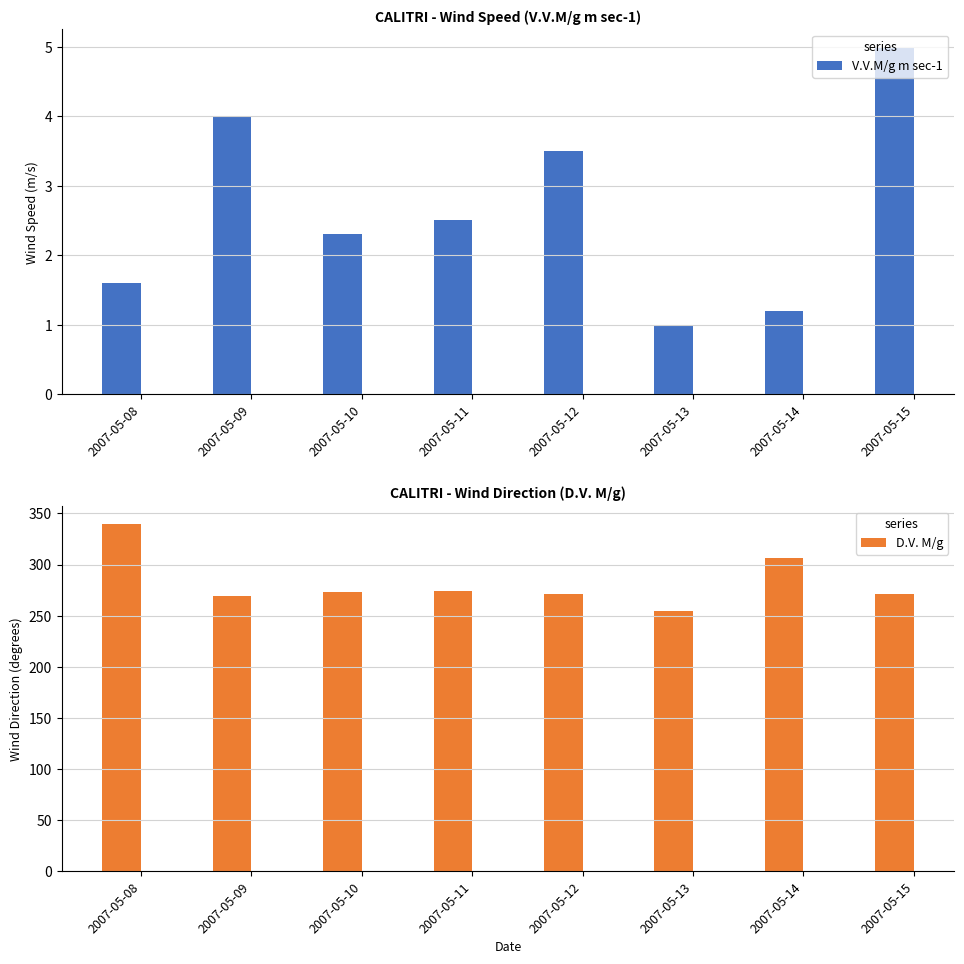

Where is V.V.M/g m sec-1 nearest to the value 3?

2007-05-11